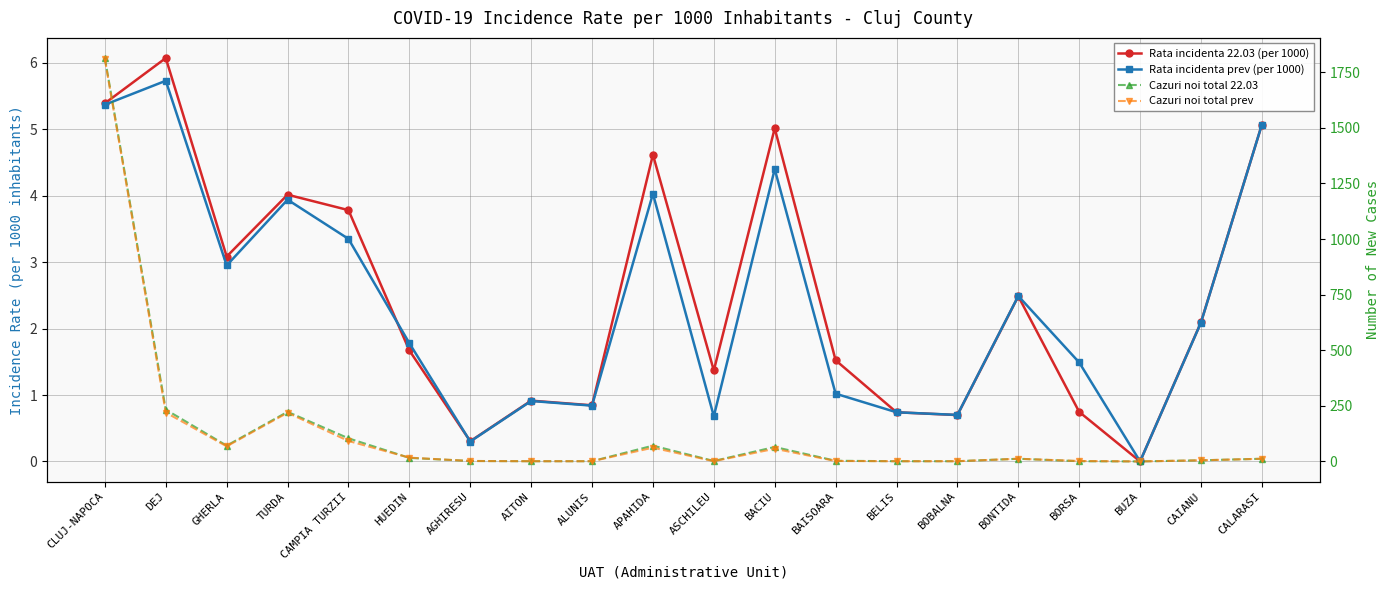

At how many categories does at least one series exceed 1306?

1